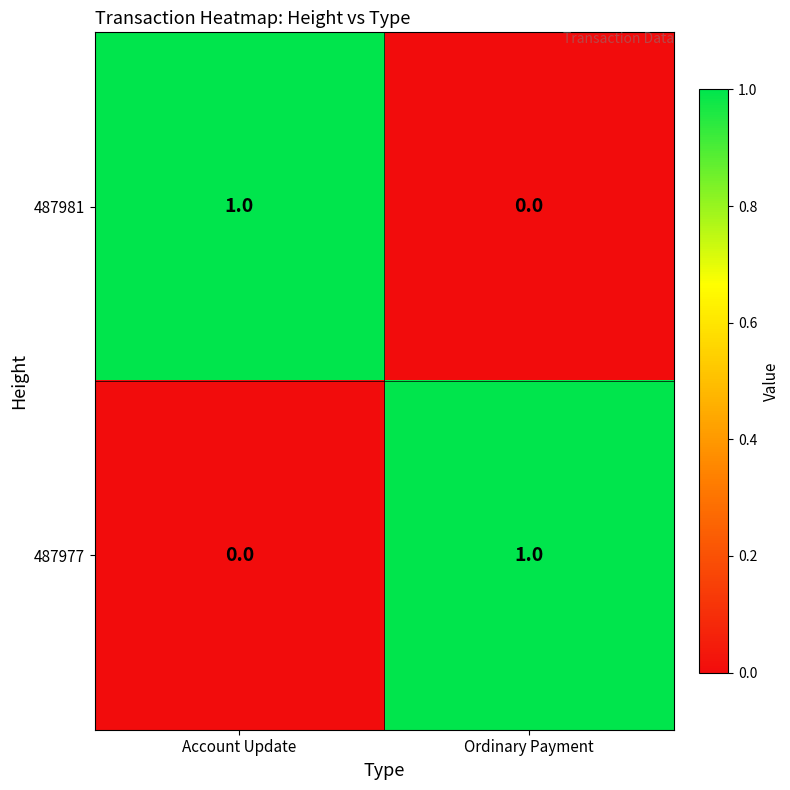

Reading right to left, extract all data points from this chart.

487981: 0	1
487977: 1	0